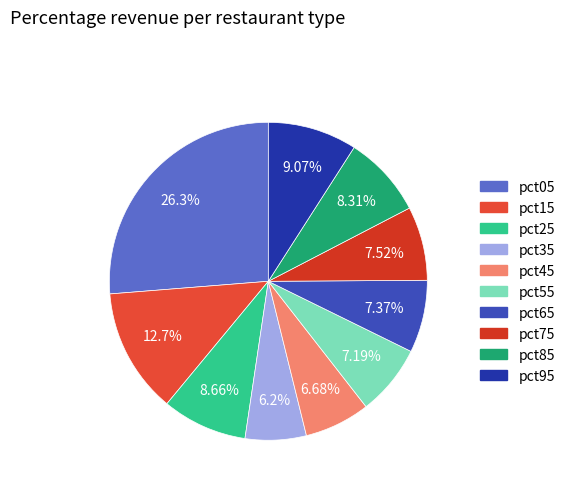

What percentage is the pct15 slice, to the nearest percent?

13%